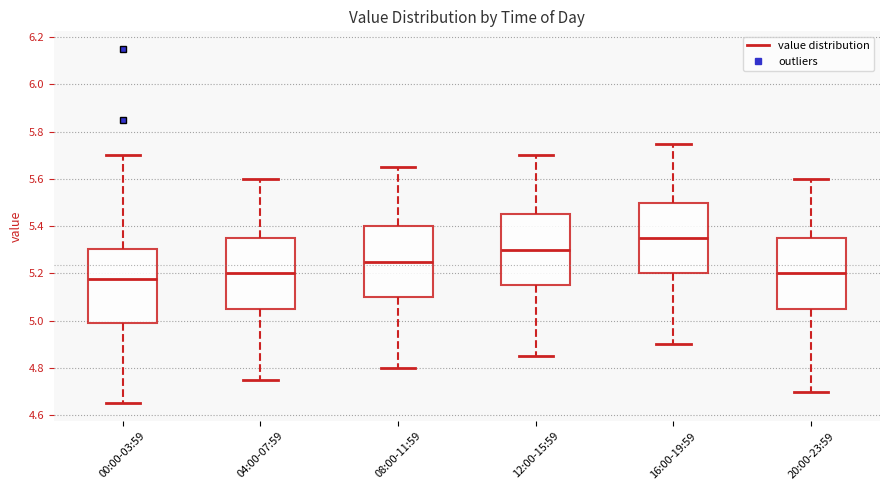

Which box's median line is the highest?

16:00-19:59